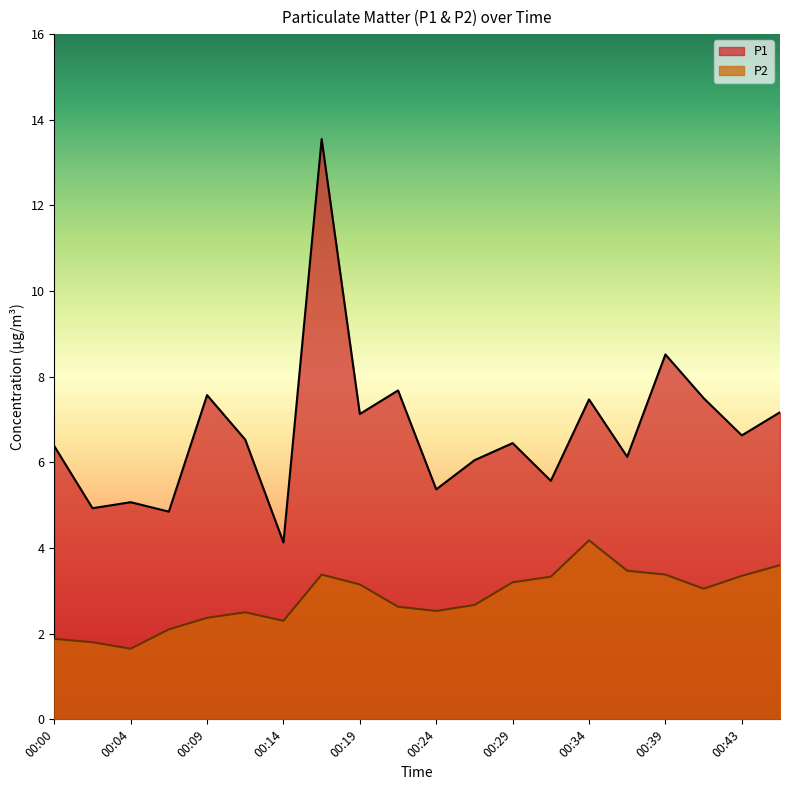

True or false: P1 and P2 intersect in this chart.

False